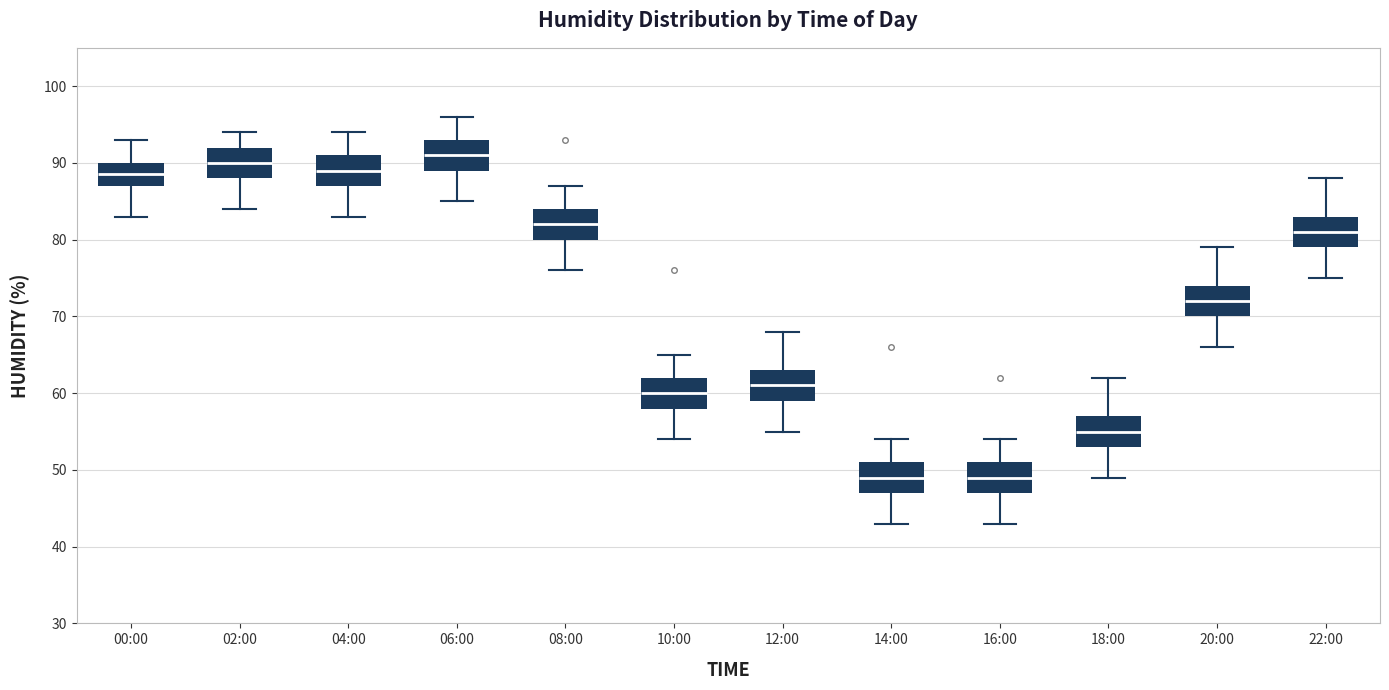

Which box's median line is the highest?

06:00